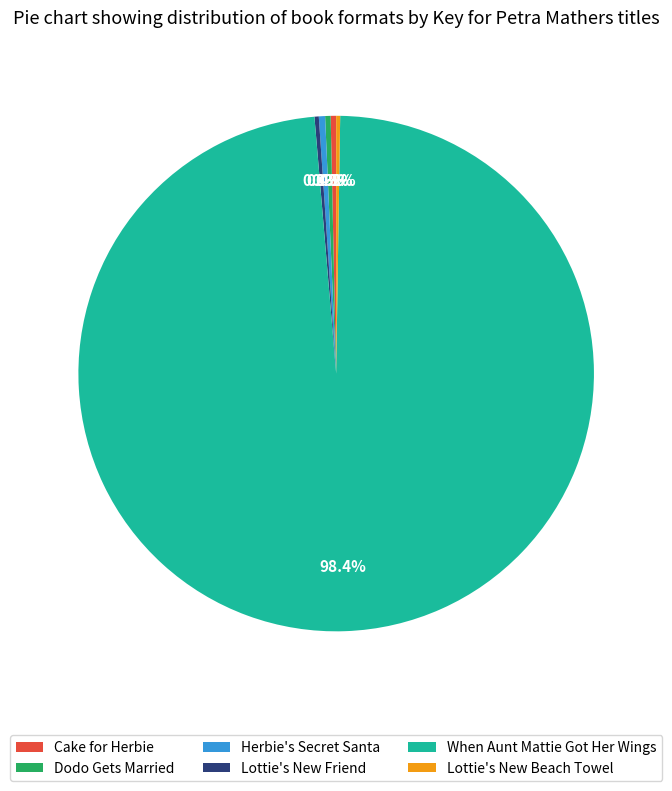

How much of the chart is everything except Herbie's Secret Santa?

99.6%